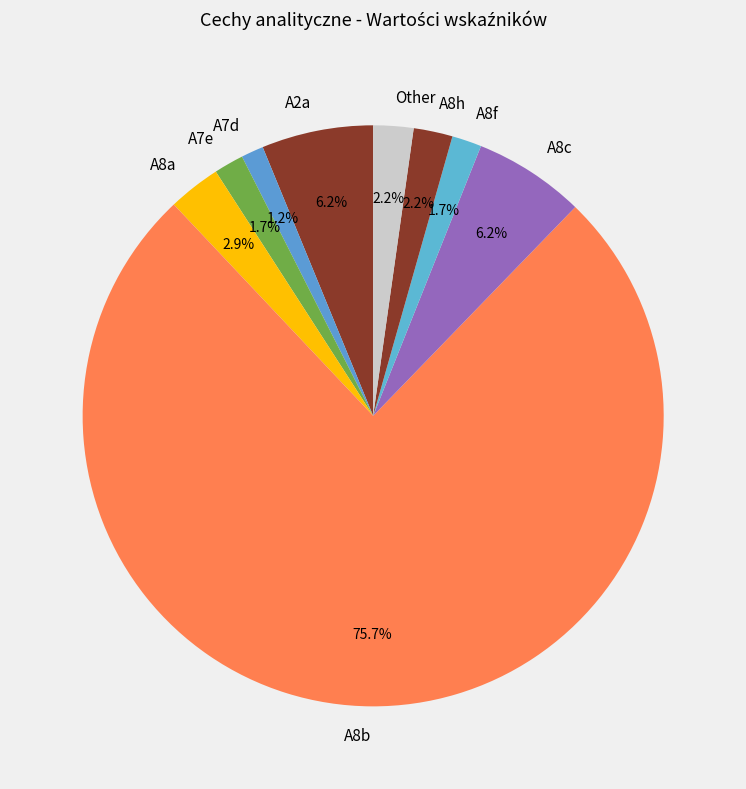

Which slice is the largest?

A8b